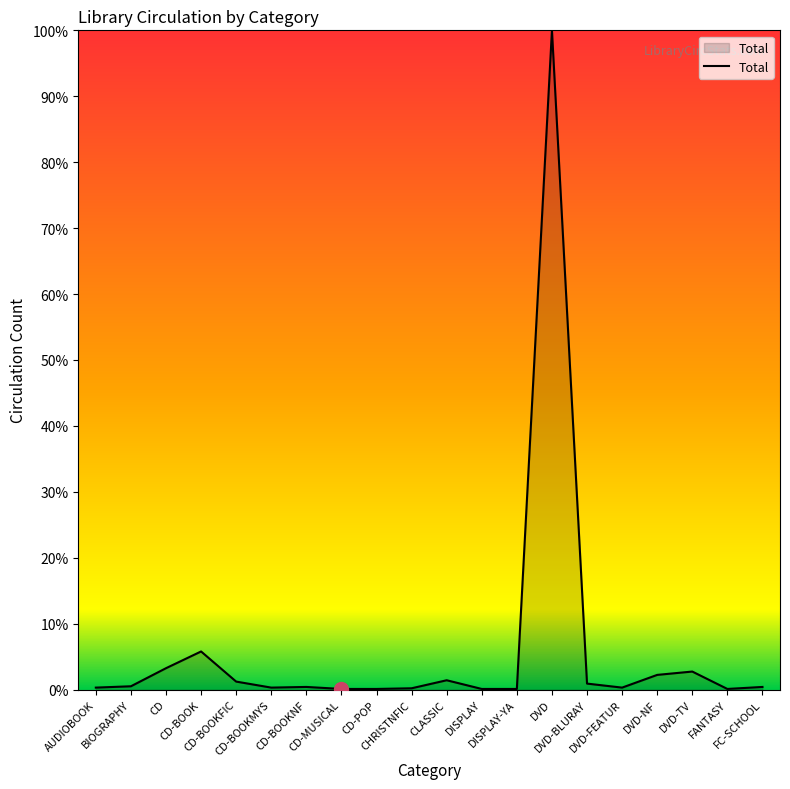

True or false: the data has more than 0 interior local peaks.

True